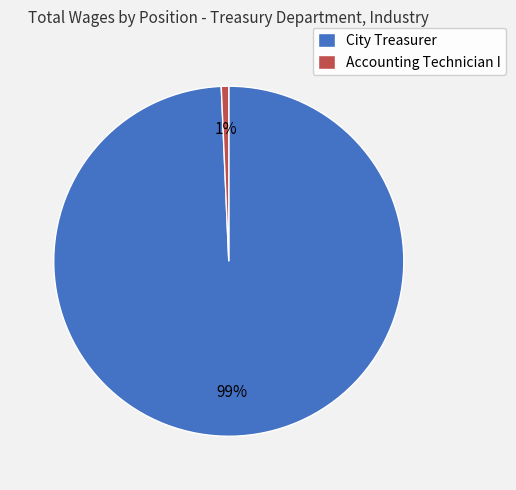

Is the sum of City Treasurer and Accounting Technician I greater than half?

Yes